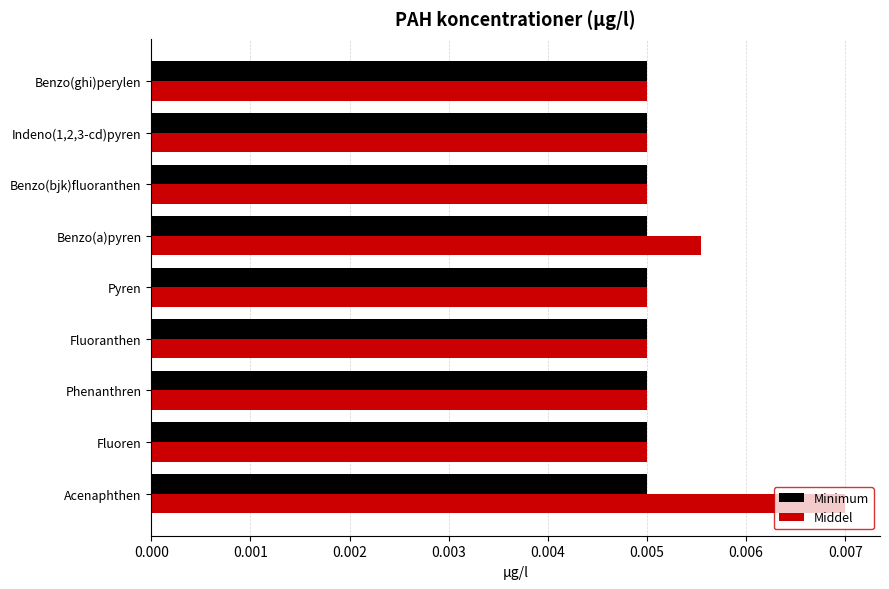

Count the Middel values in the range 0 to 1.

9